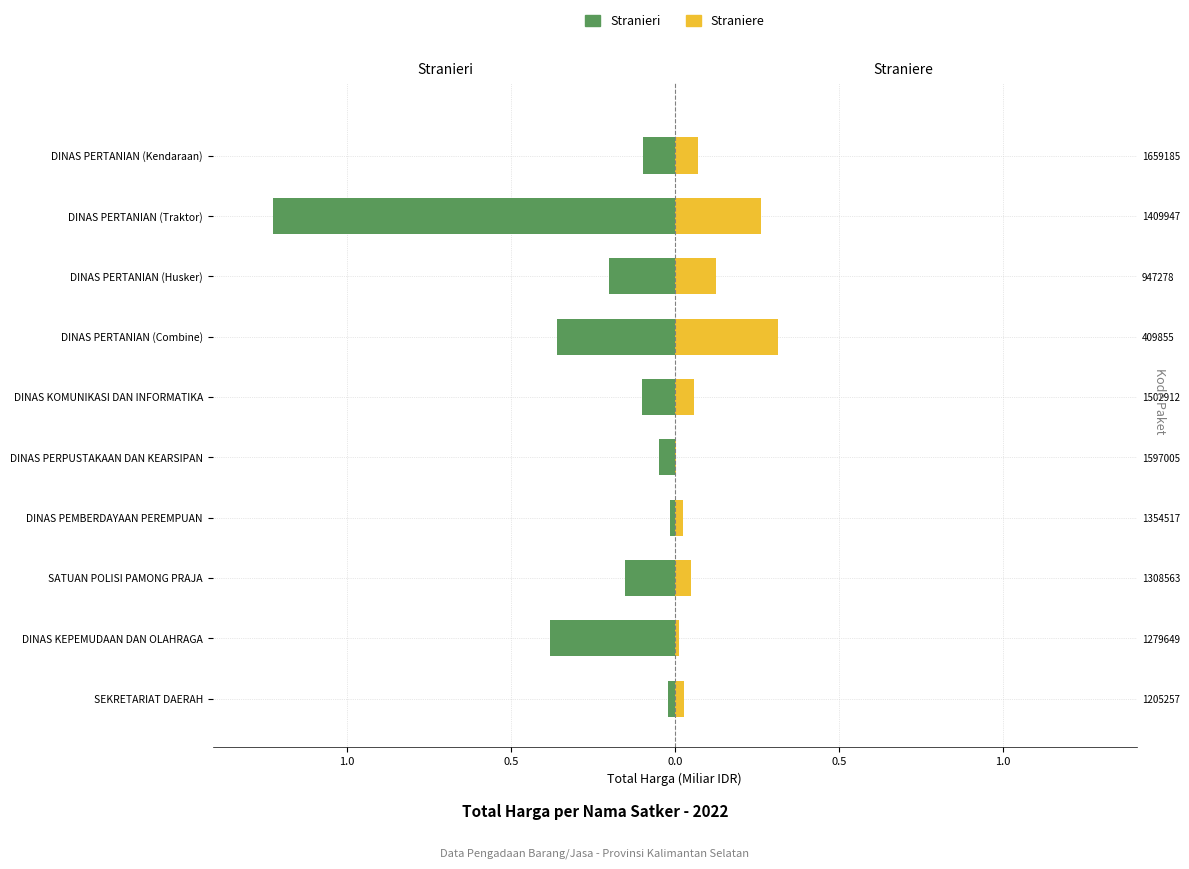

What are all the series names shown in the legend?

Stranieri, Straniere